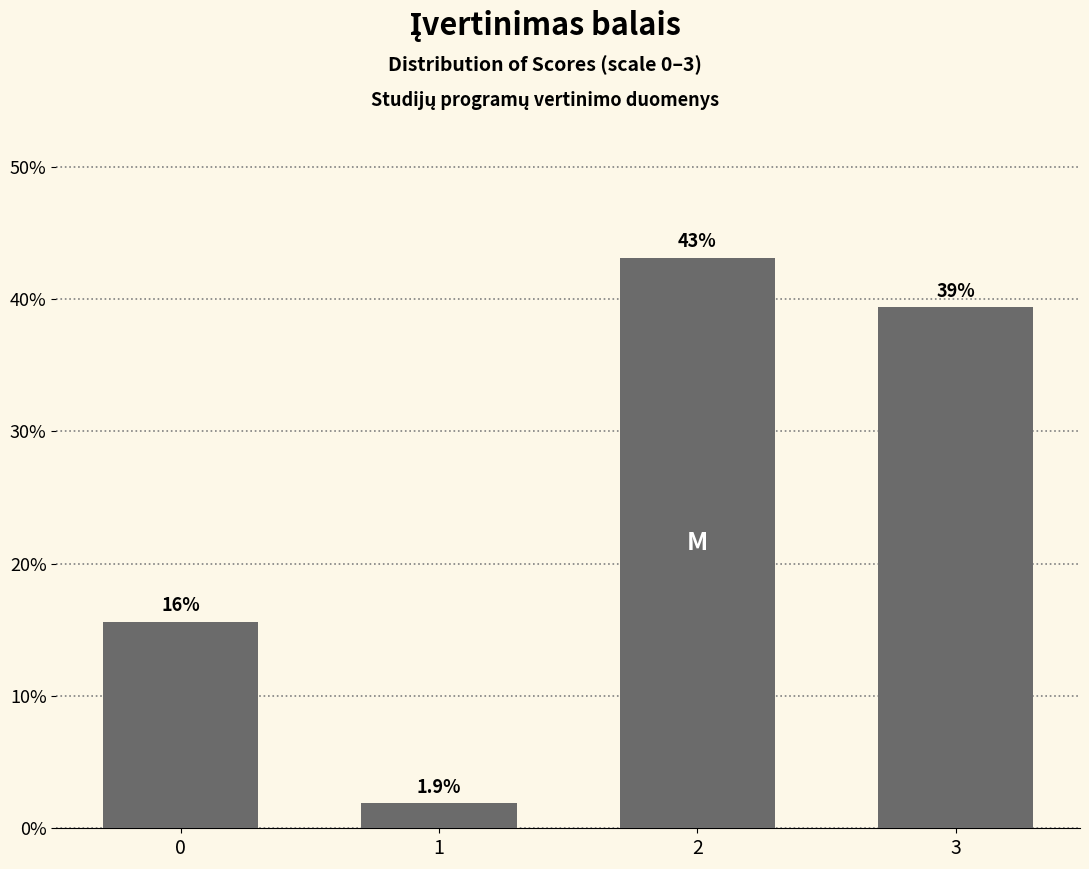

Reading left to right, what are all the values shown in this chart?

15.6	1.9	43.1	39.4